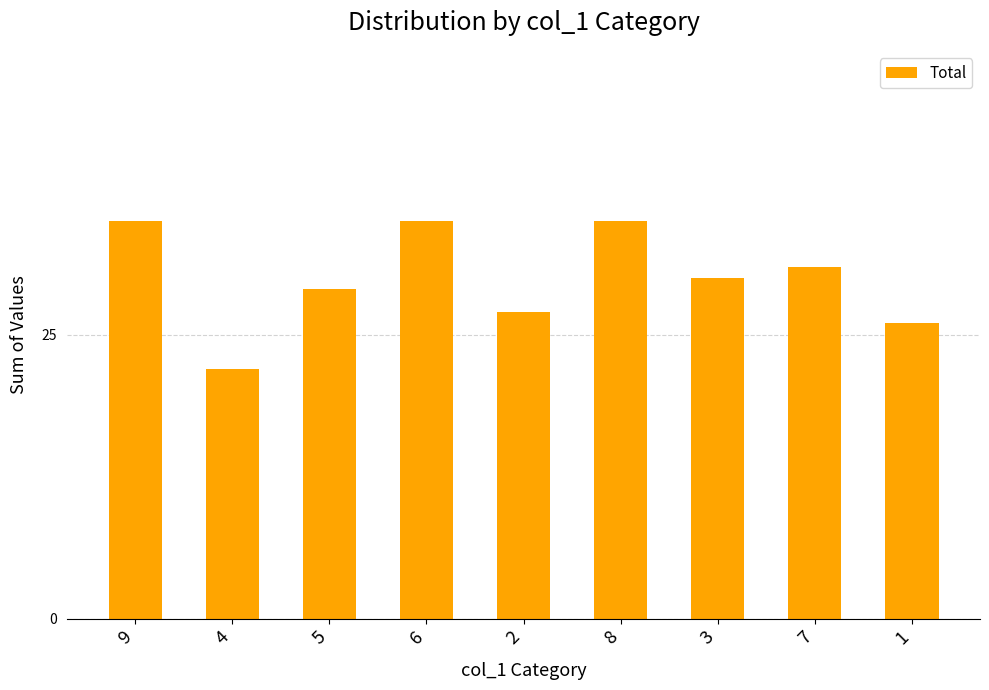

What is the smallest value displayed?

22